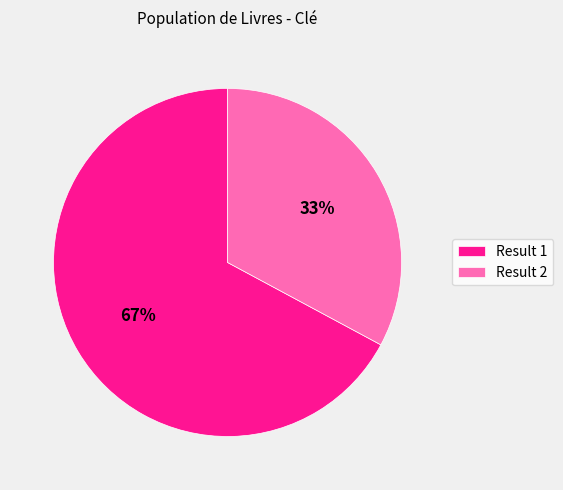

Which has a higher value, Result 1 or Result 2?

Result 1